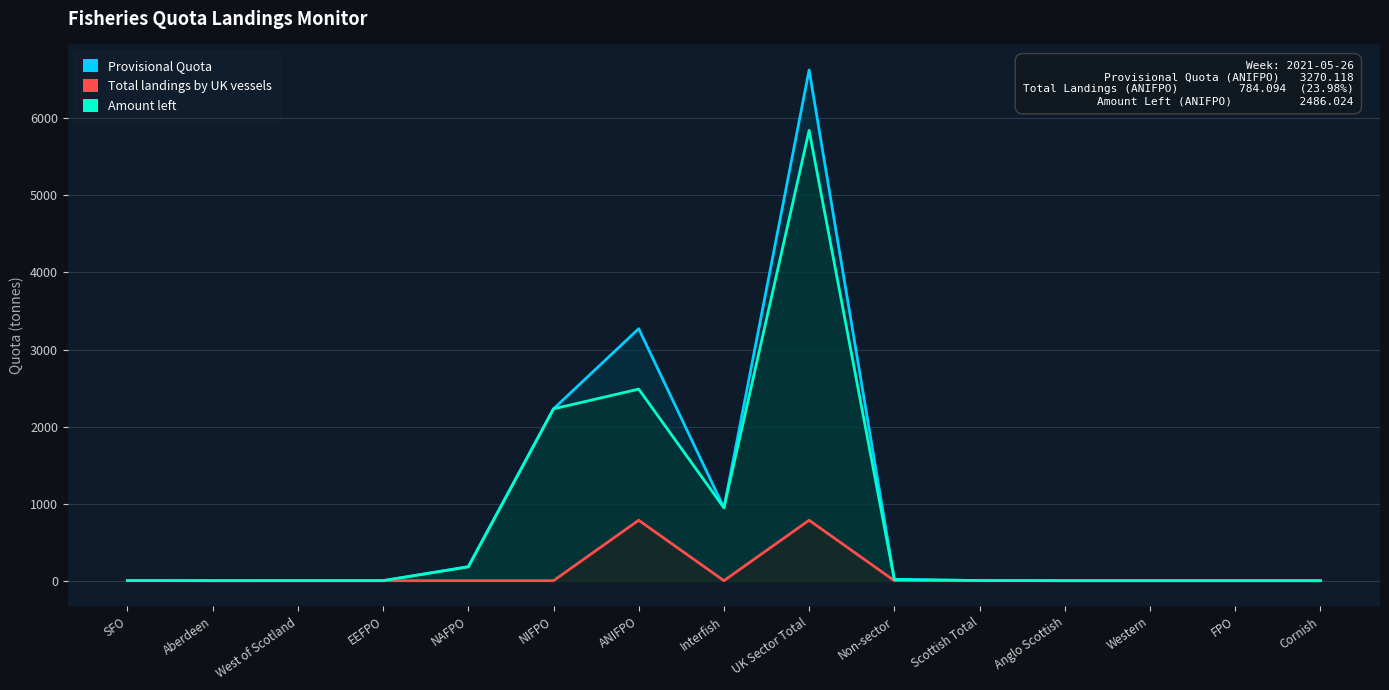

True or false: Provisional Quota has more than 2 points higher than both neighbors.

True